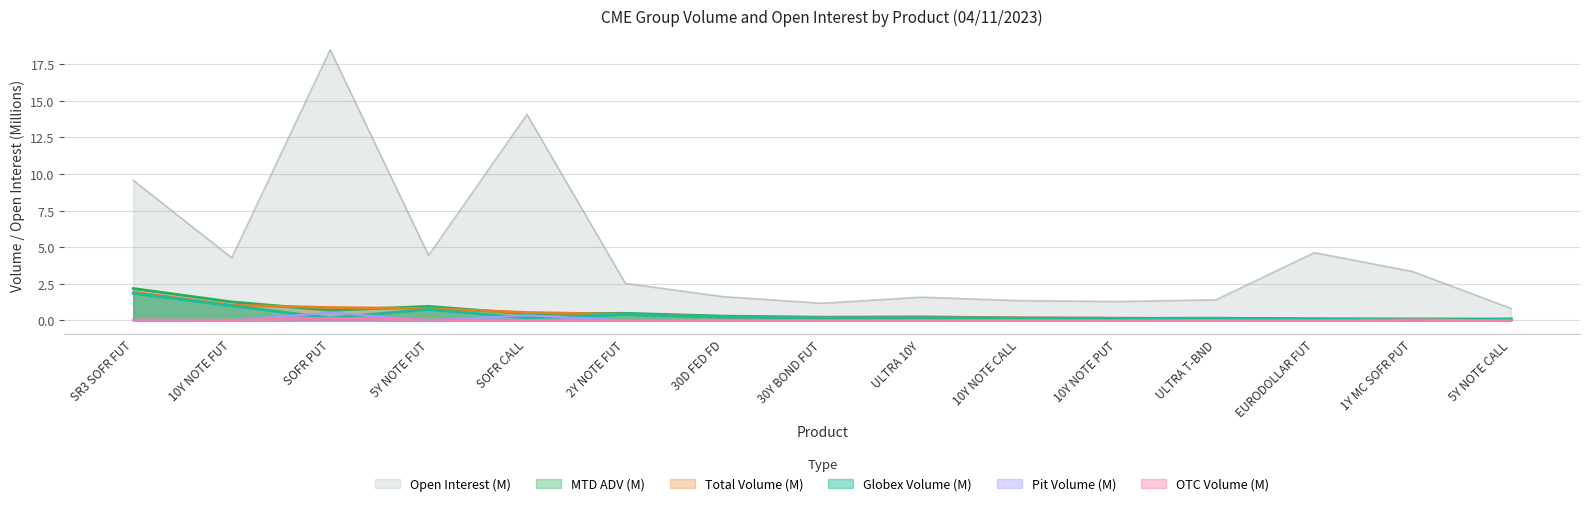

True or false: otc and open_interest cross at least once.

False